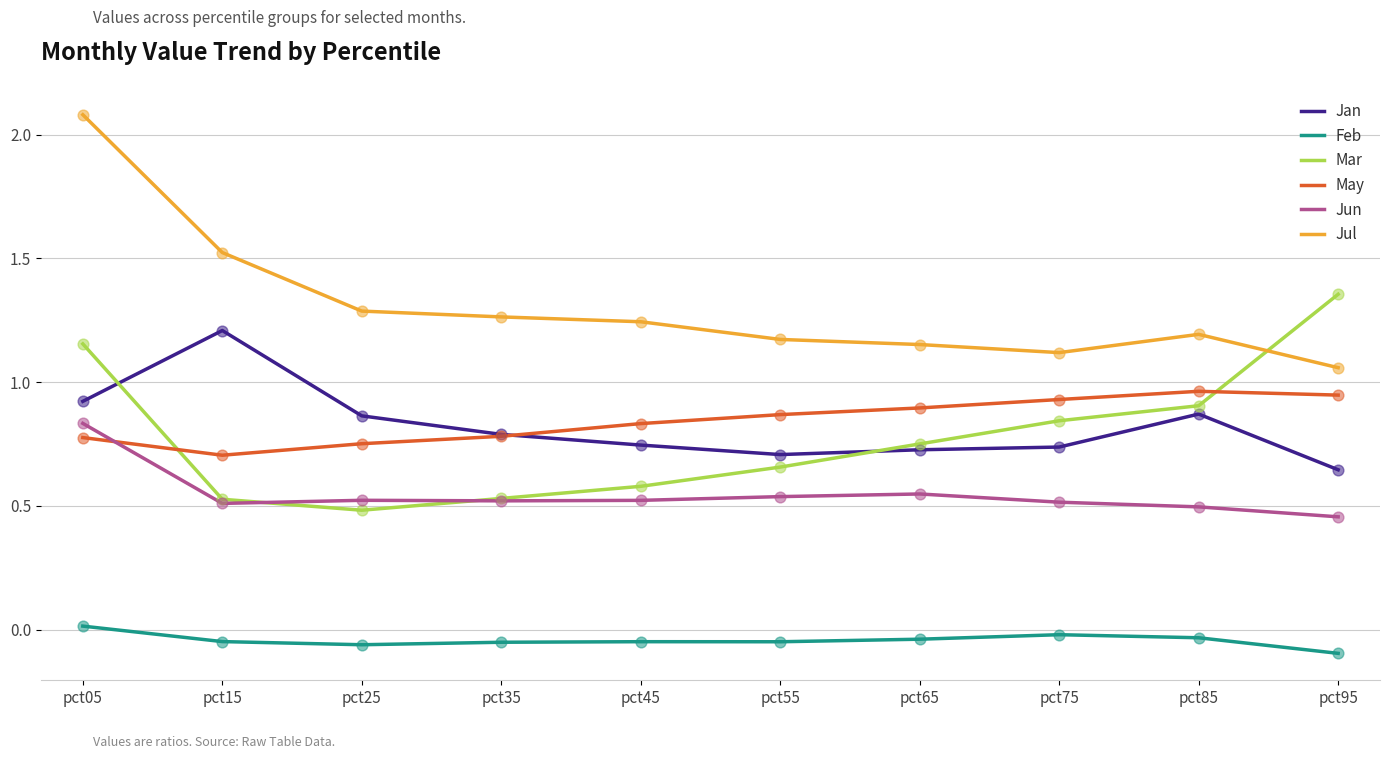

Is the value of Jun at pct95 greater than the value of Feb at pct15?

Yes